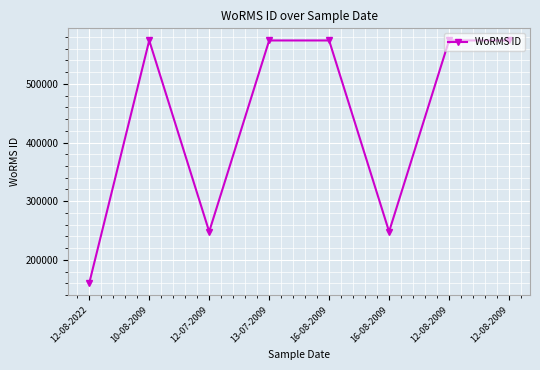

How many data points does each series have?

8